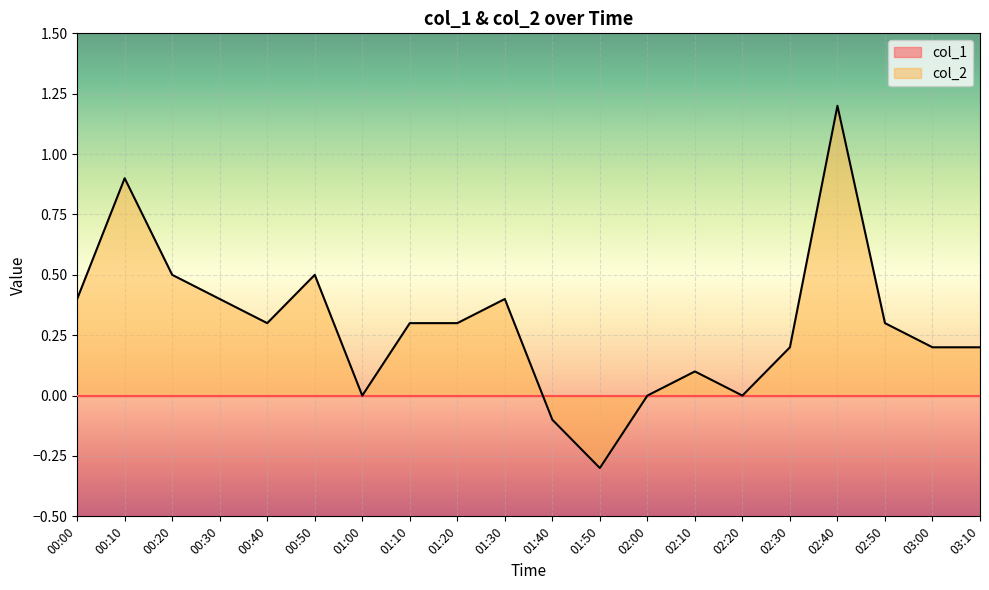

What is the maximum value shown in the chart?

1.2